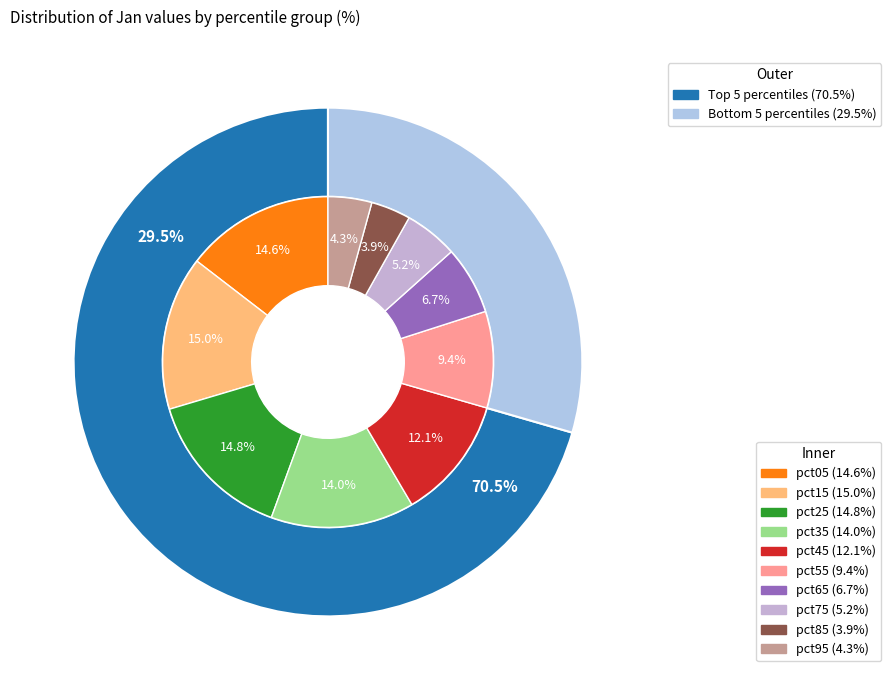

What portion of the pie excludes pct55?

90.6%